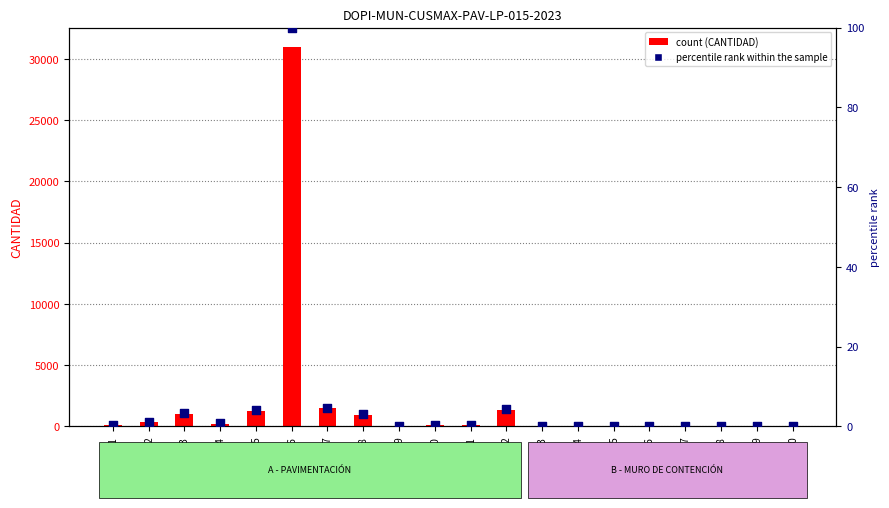

Which series contains the lowest Y value?

percentile rank within the sample